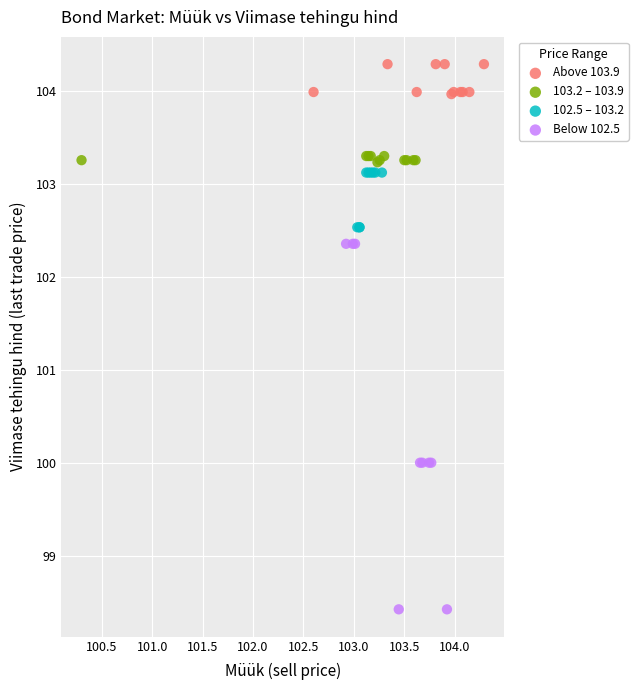

Which series contains the lowest Y value?

Below 102.5